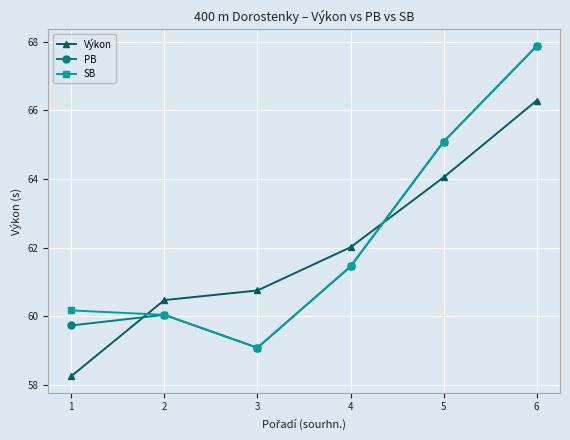

In PB, how many points are higher than both neighbors (excluding endpoints)?

1